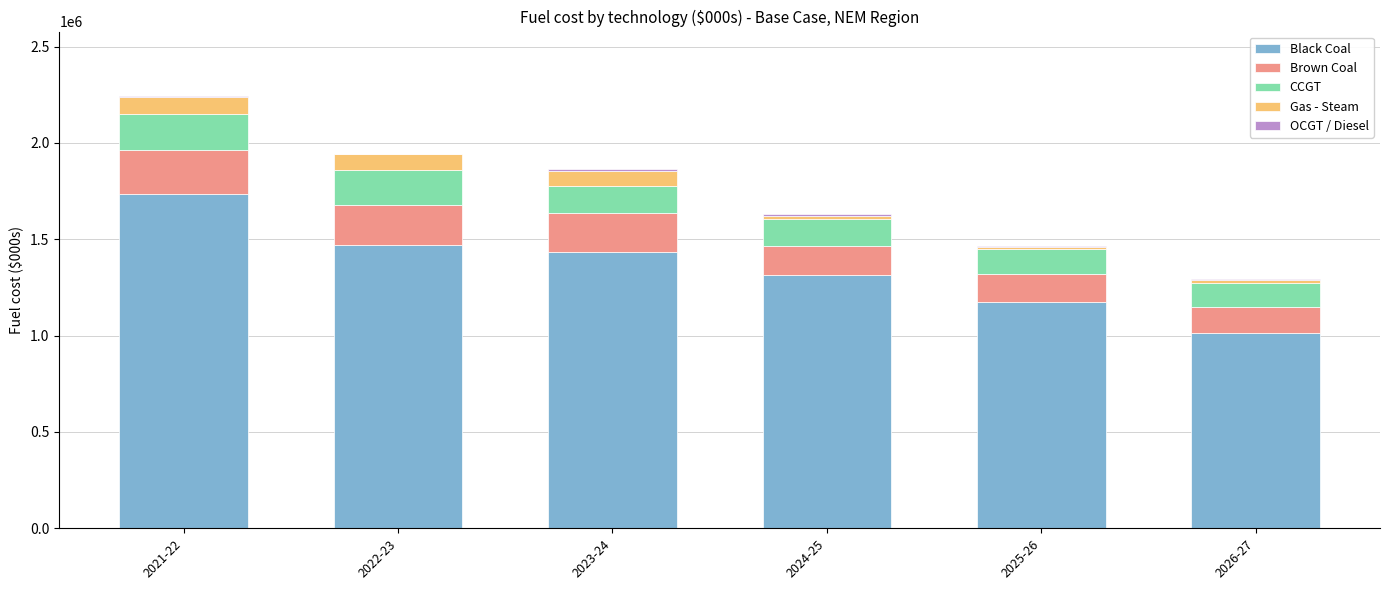

How many values in the Black Coal series exceed 1432829?

3